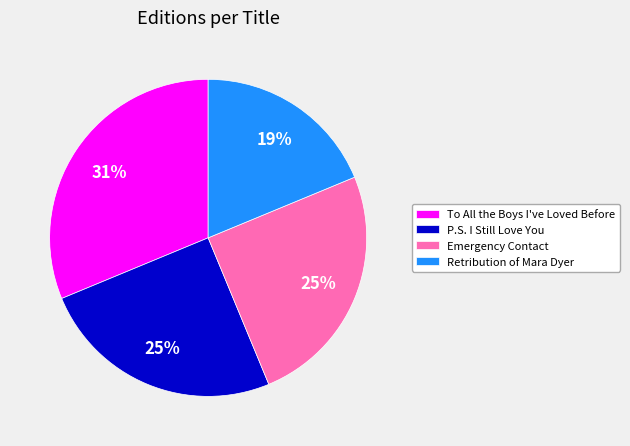

What is the ratio of the value at Emergency Contact to the value at To All the Boys I've Loved Before?

0.8